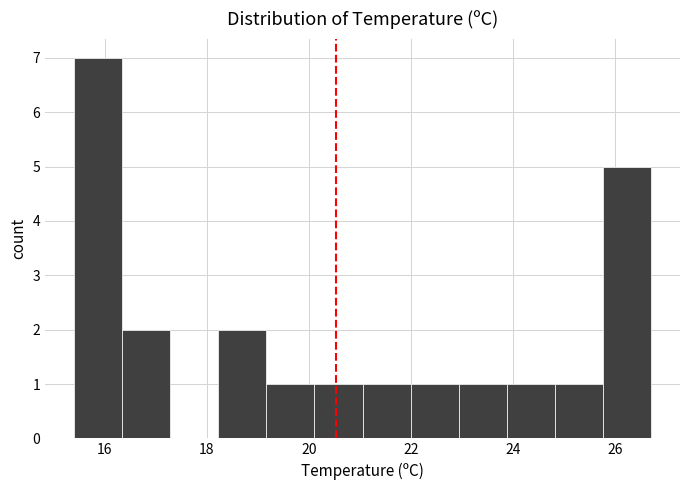

Reading left to right, list every bar in this chart as the range it spans on the x-axis followed by its height. Neither the bar edges nor the heights are printed on the chart, so give them approximately, as read against the axes.

15.4 to 16.4: 7
16.4 to 17.2: 2
17.2 to 18.2: 0
18.2 to 19.2: 2
19.2 to 20.2: 1
20.2 to 21.0: 1
21.0 to 22.0: 1
22.0 to 23.0: 1
23.0 to 23.8: 1
23.8 to 24.8: 1
24.8 to 25.8: 1
25.8 to 26.8: 5